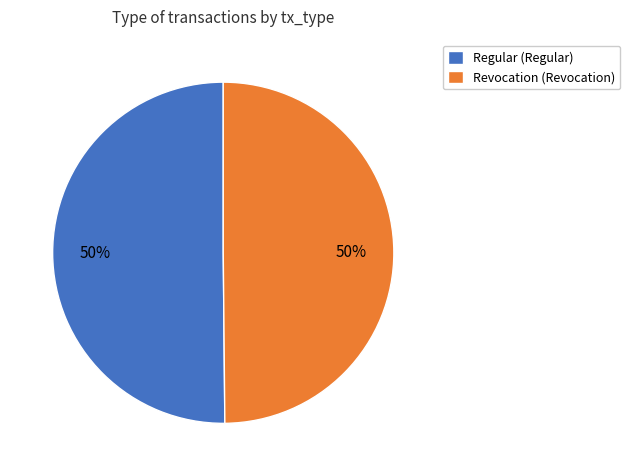

Approximately how many times larger is the value at Revocation (Revocation) compared to Regular (Regular)?

1.0